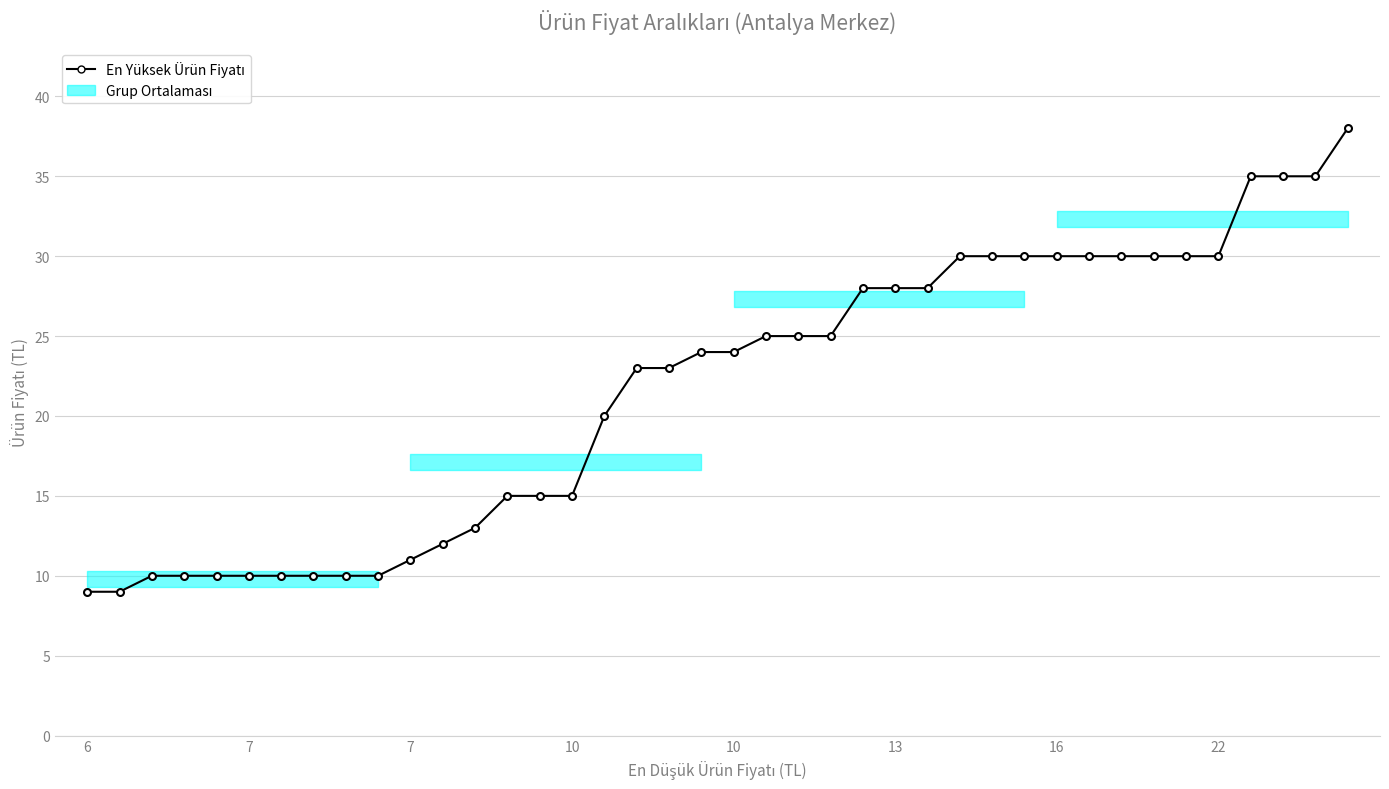

What is the difference between the maximum and second lowest values?

29